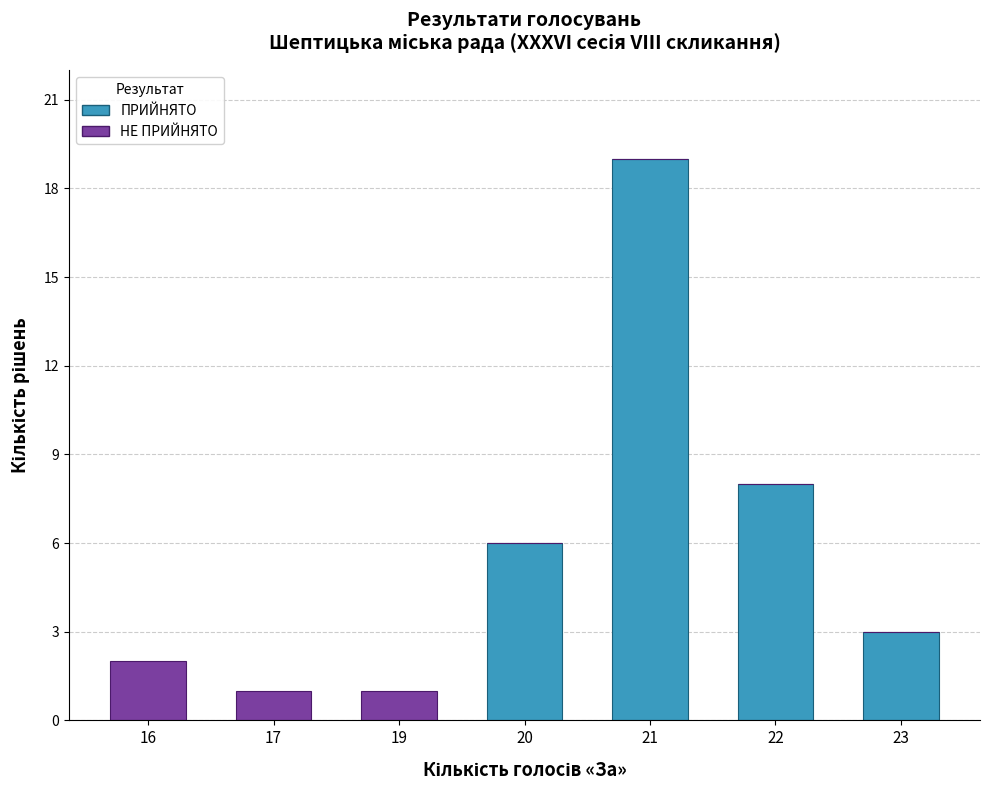

Where is ПРИЙНЯТО nearest to the value 9?

22